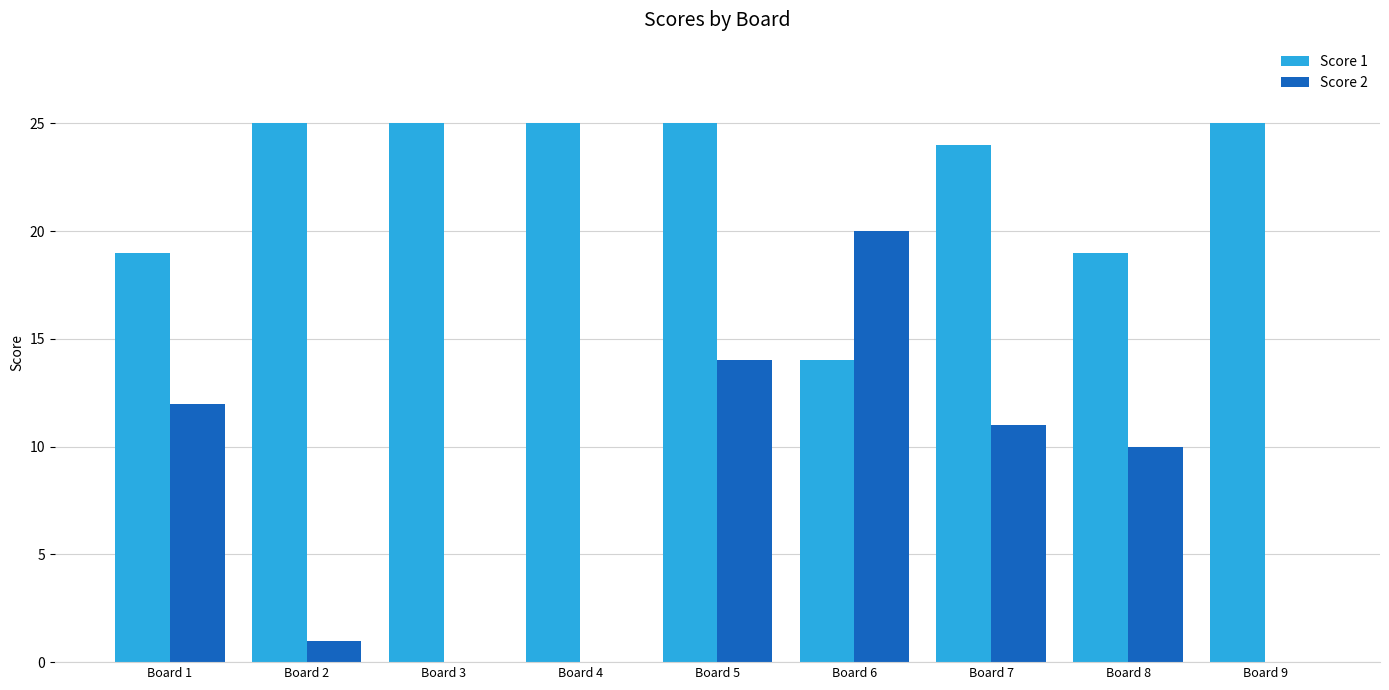

How many distinct data groups are displayed?

2